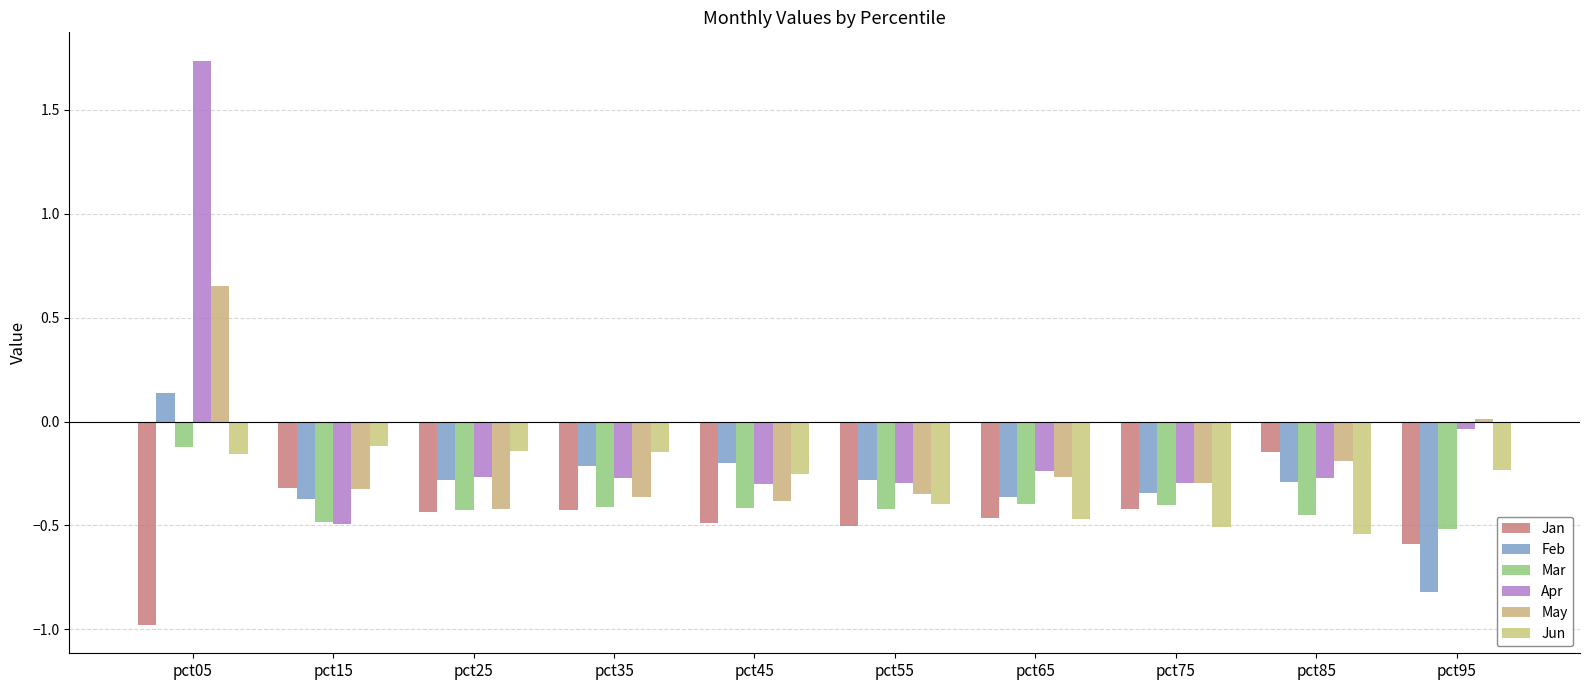

How many bars are there in each group?

6